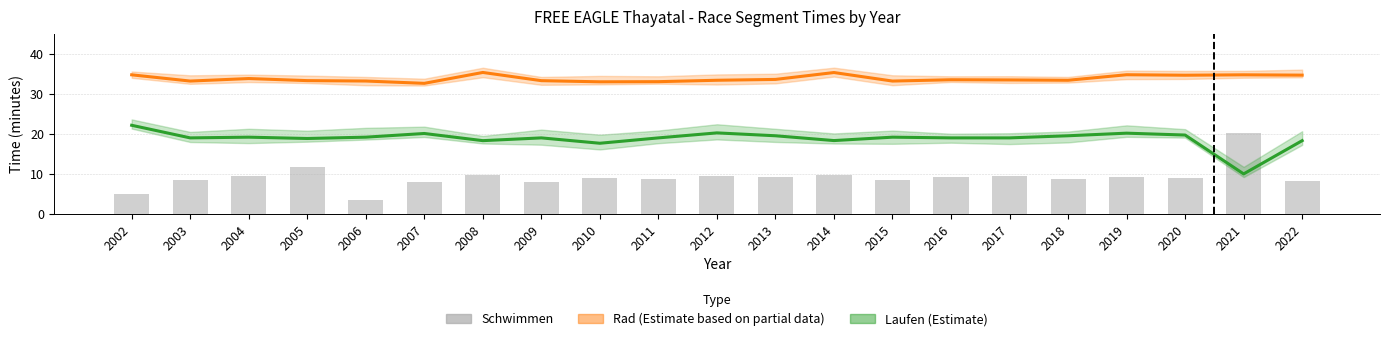

What is the total value across all series at 2011?

60.6